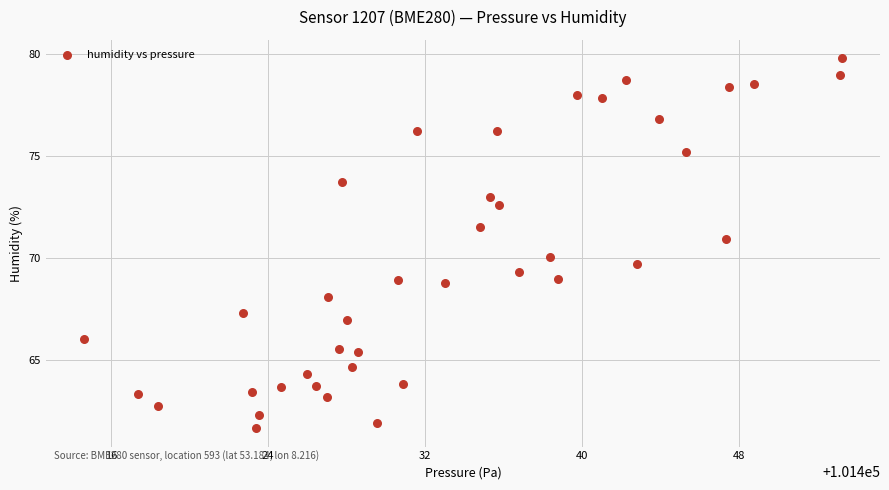

What is the range of X values (max minus min)?

38.6